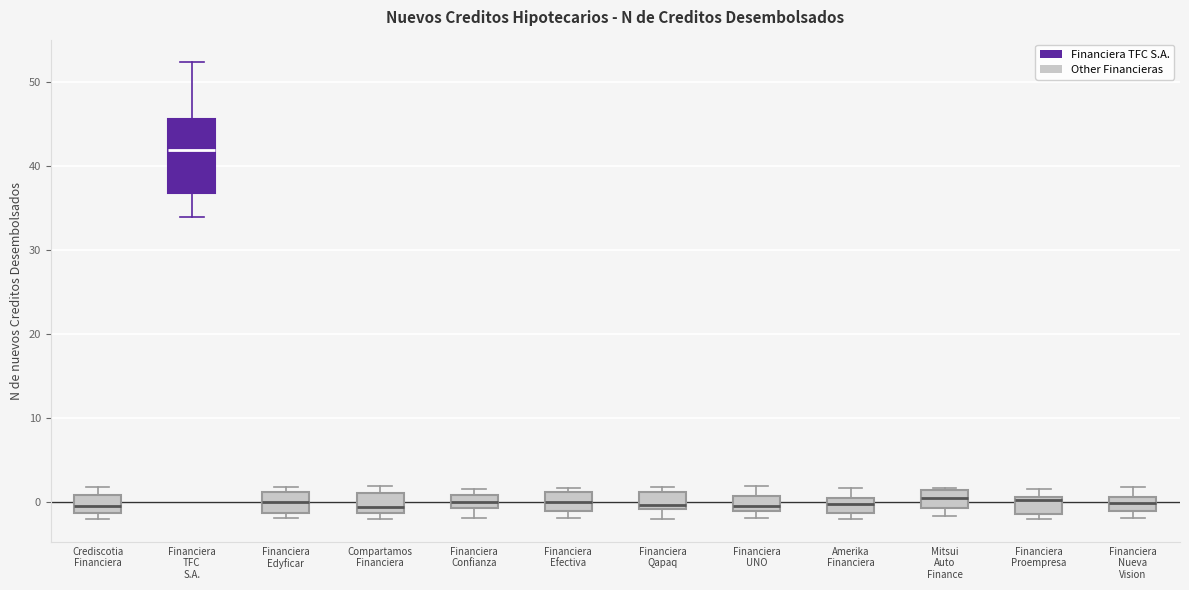

Which box is the tallest, from its lower edge to its upper edge?

Financiera TFC S.A.